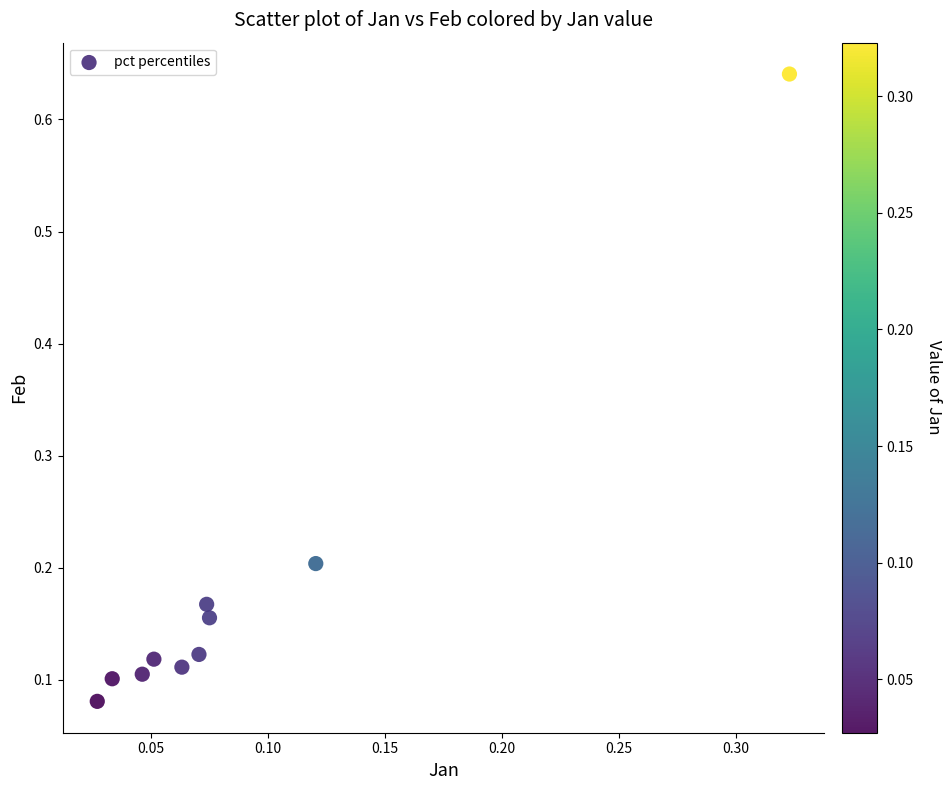

What is the range of X values (max minus min)?

0.3